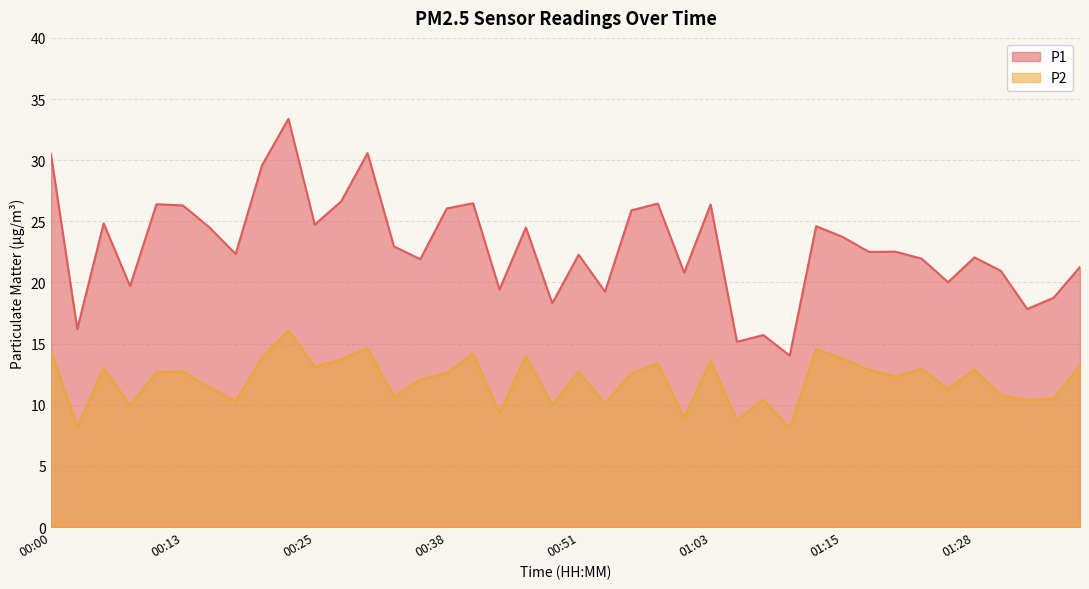

What is the spread (max minus min) of values at 01:13?

10.1